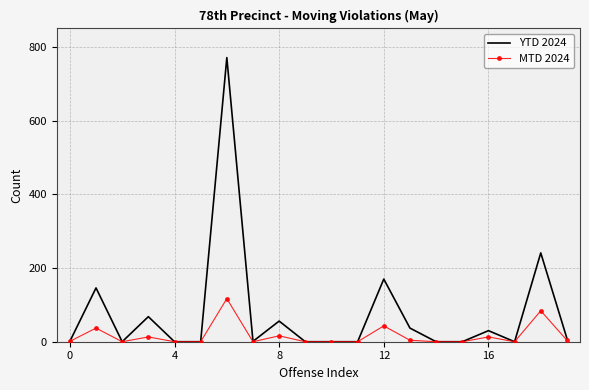

Which series has the widest spread of values?

YTD 2024